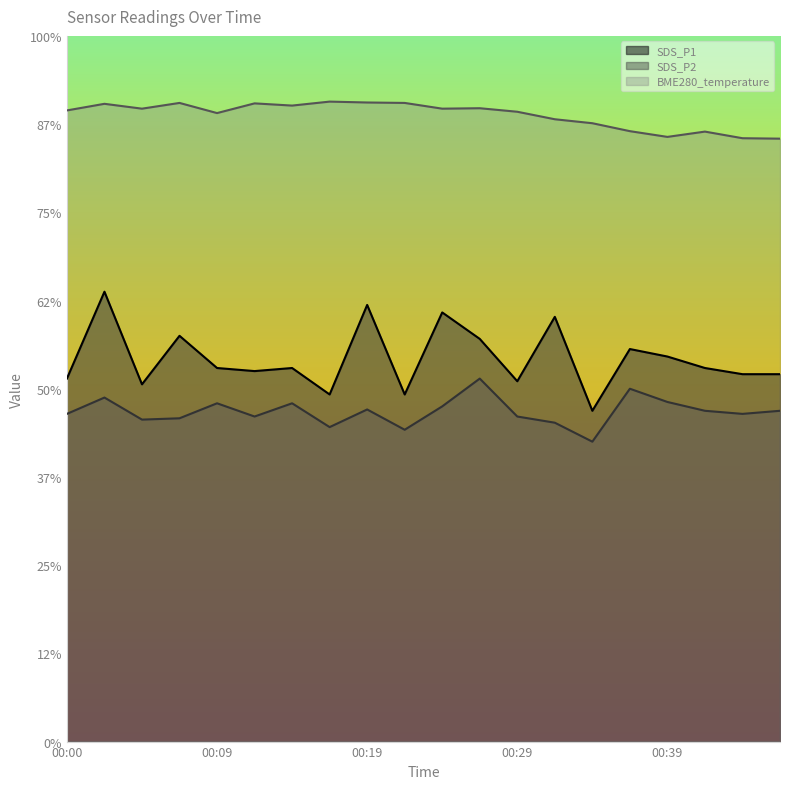

Which series has the largest total across all categories?

BME280_temperature